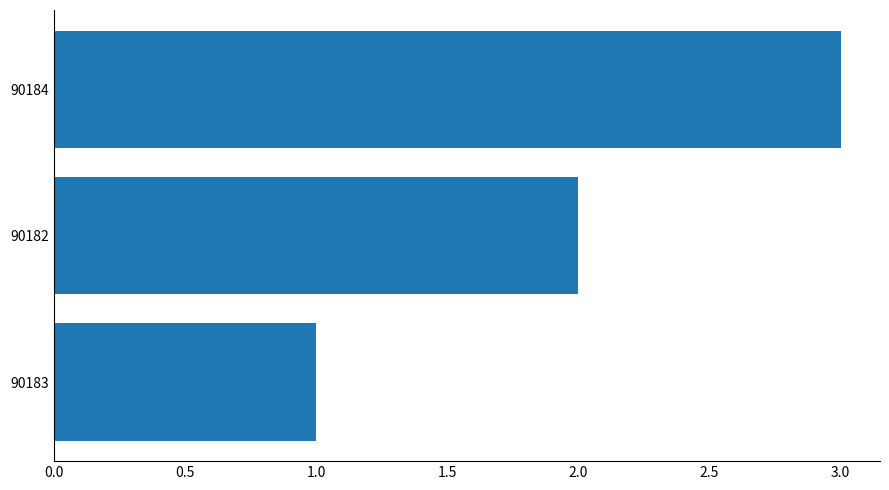

Where is the data nearest to the value 2?

90182